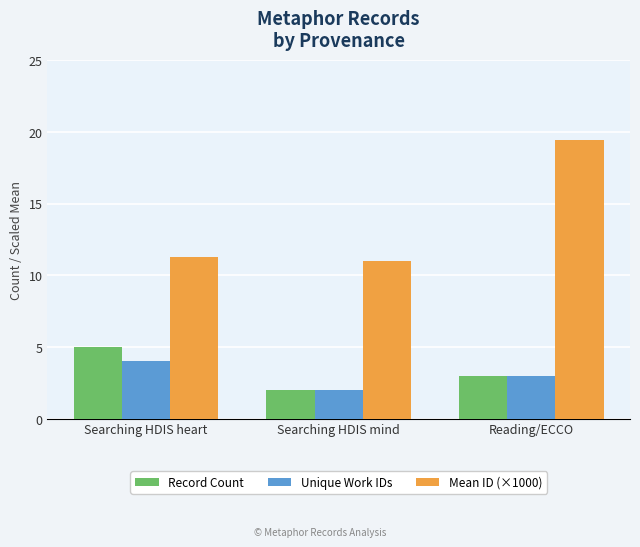

What is the maximum value for Mean ID (×1000)?

19.4